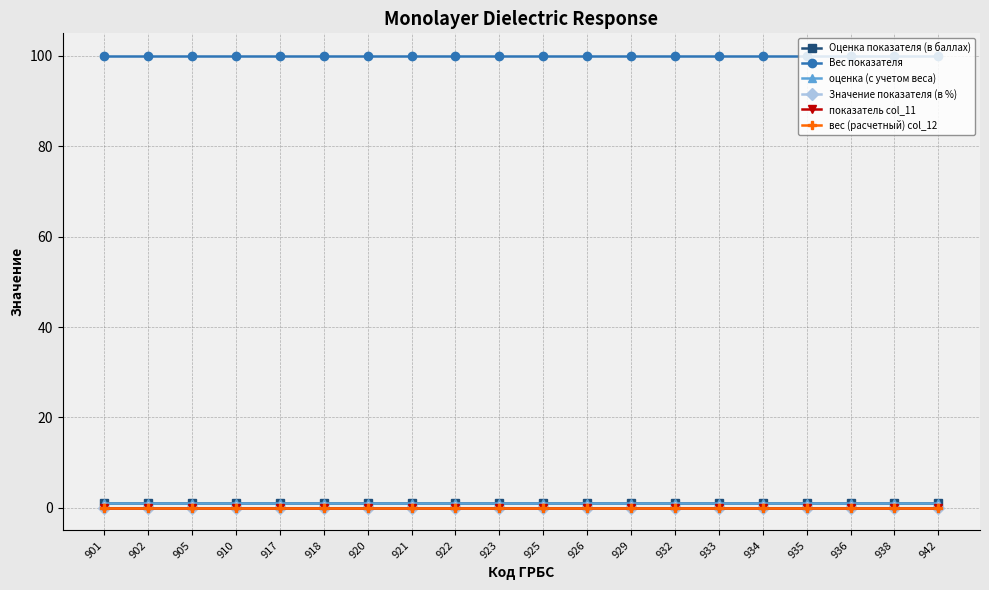

Is this an area chart (filled region under the line)?

No